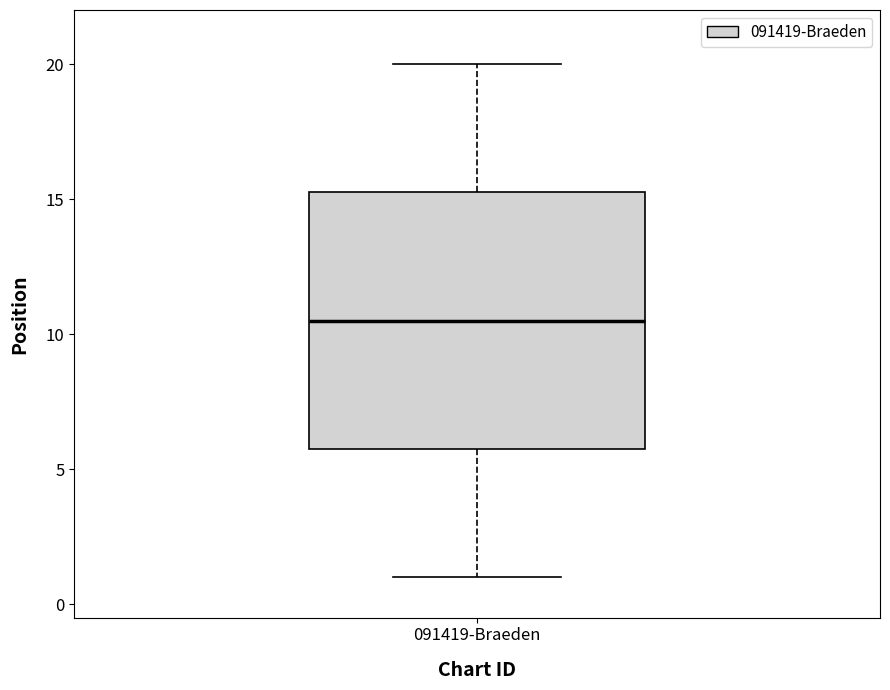

Where is the lower edge of the box for 091419-Braeden on the y-axis? The values are not printed on the chart, so give them approximately, as read against the axis.

6.0